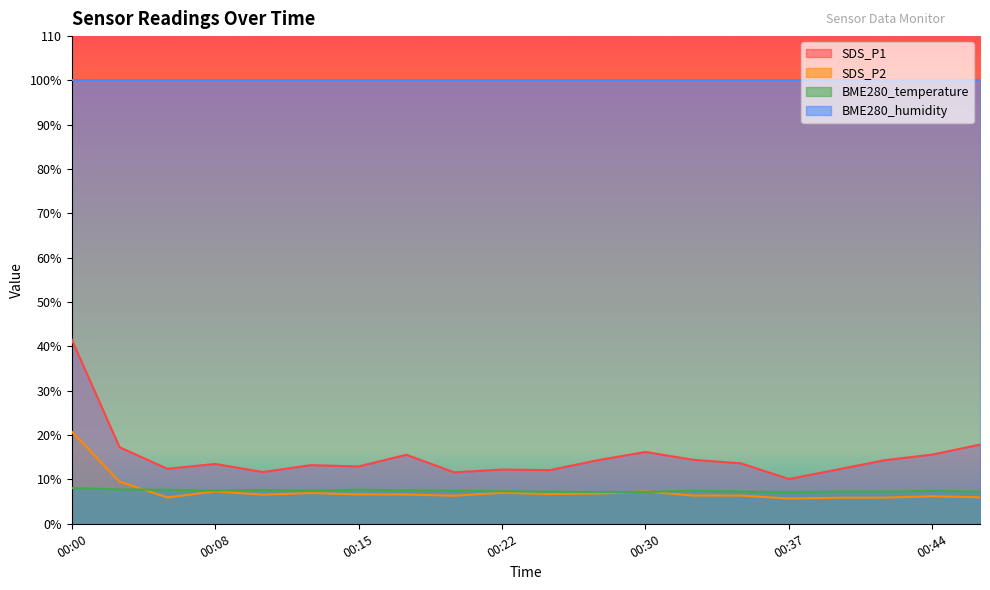

What is the sum of the SDS_P2 values at 00:13 and 00:42?

12.8